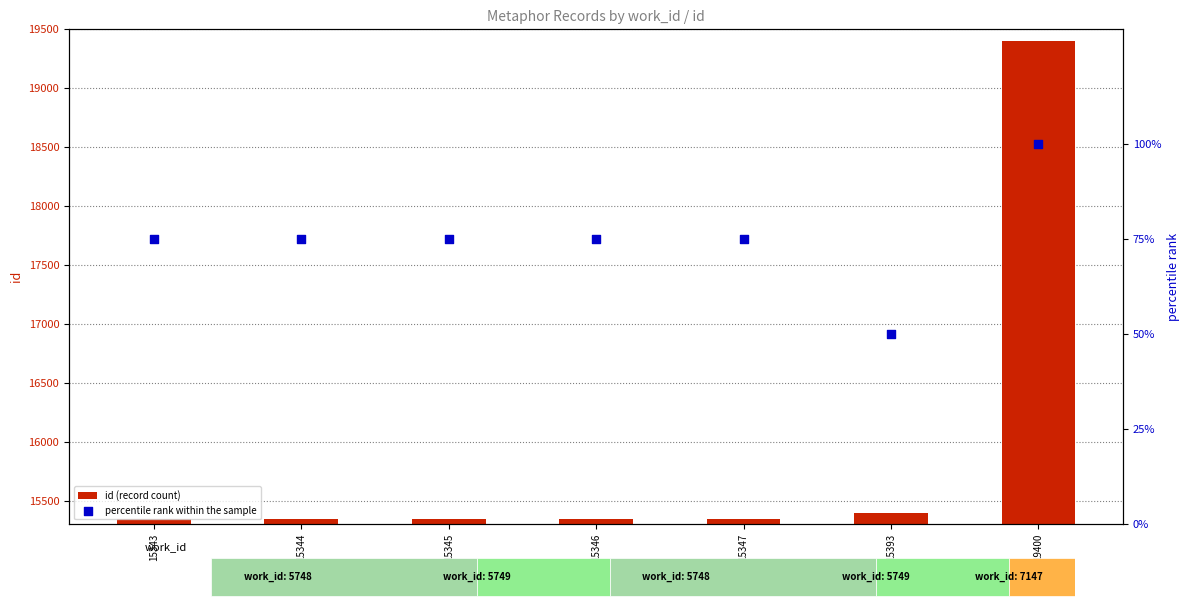

Is the value of percentile rank within the sample at 19400 greater than the value of id (record count) at 15393?

No